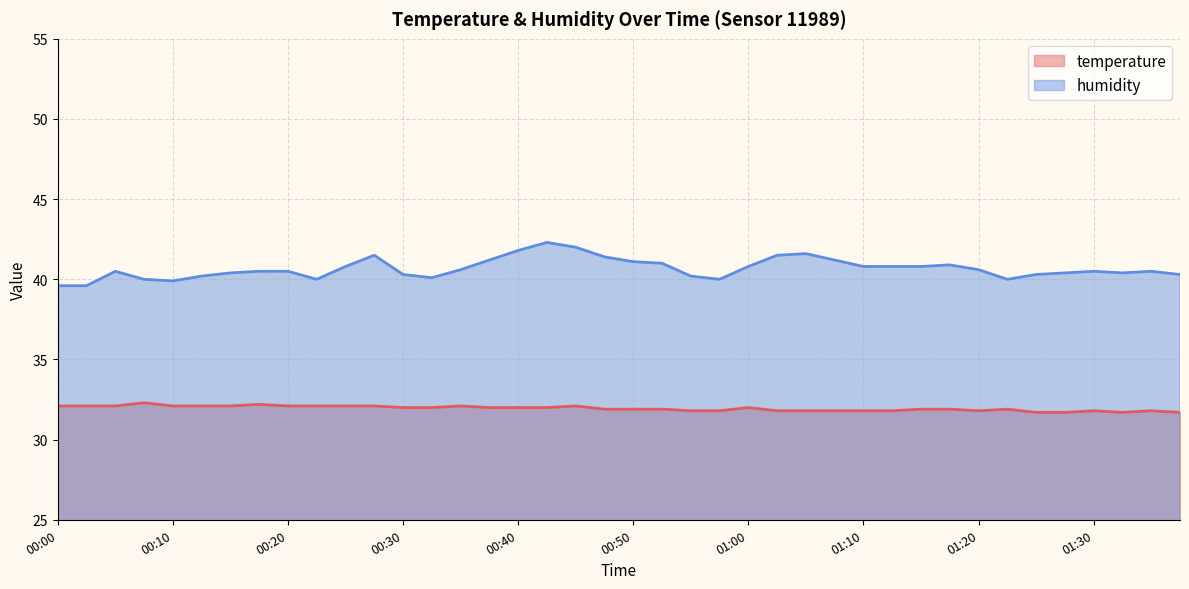

What is the value of the humidity point at the 3rd from the left?

40.5